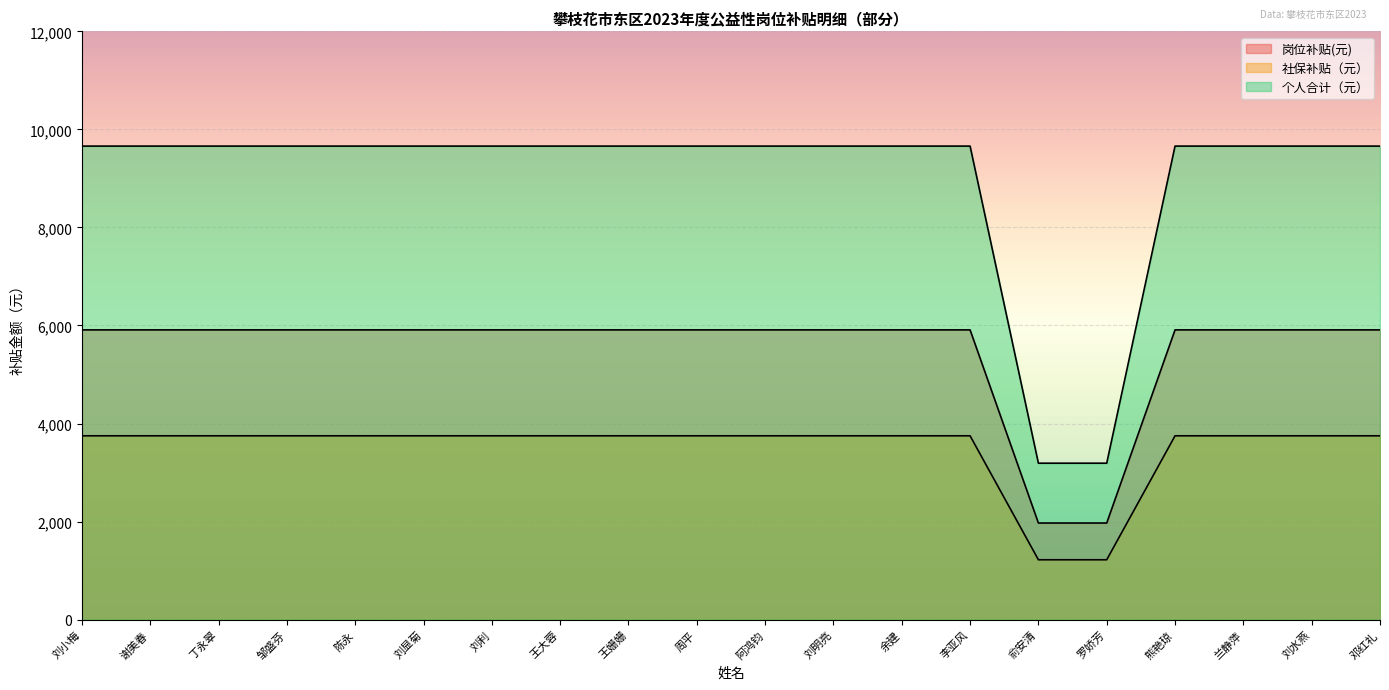

What is the difference between the maximum and minimum values in the 岗位补贴(元) series?

3940.0